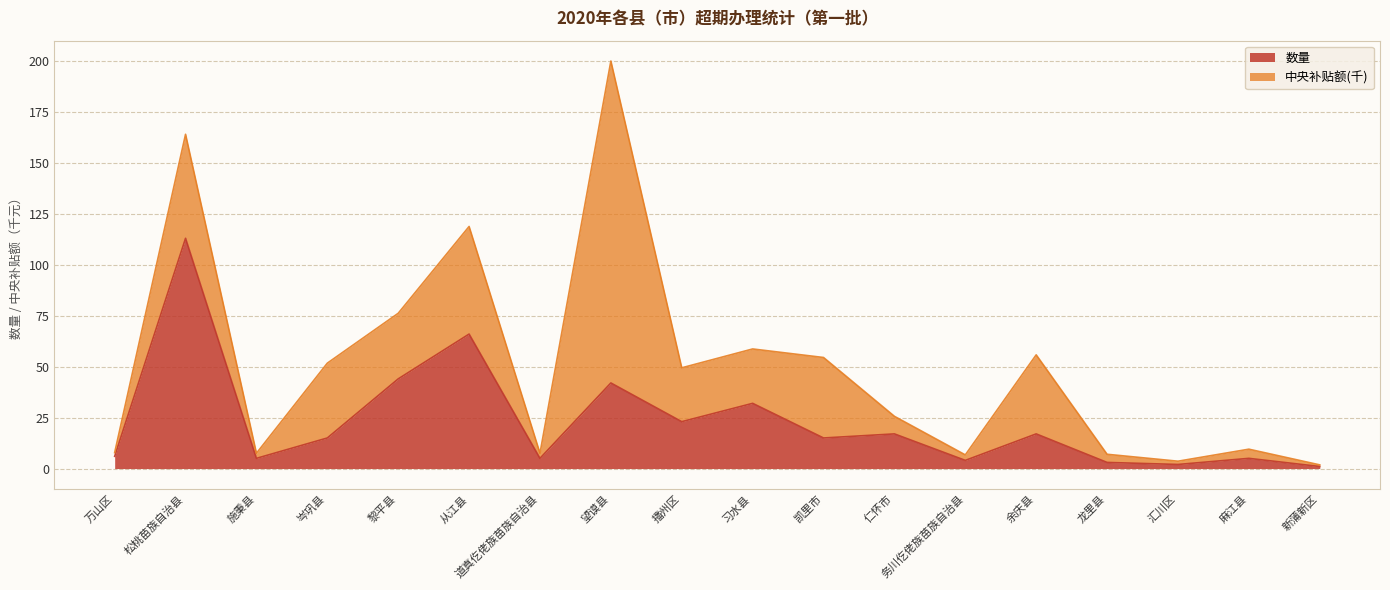

Rank the categories by value from lowest to highest.

新蒲新区, 汇川区, 龙里县, 务川仡佬族苗族自治县, 施秉县, 道真仡佬族苗族自治县, 麻江县, 万山区, 岑巩县, 凯里市, 仁怀市, 余庆县, 播州区, 习水县, 望谟县, 黎平县, 从江县, 松桃苗族自治县